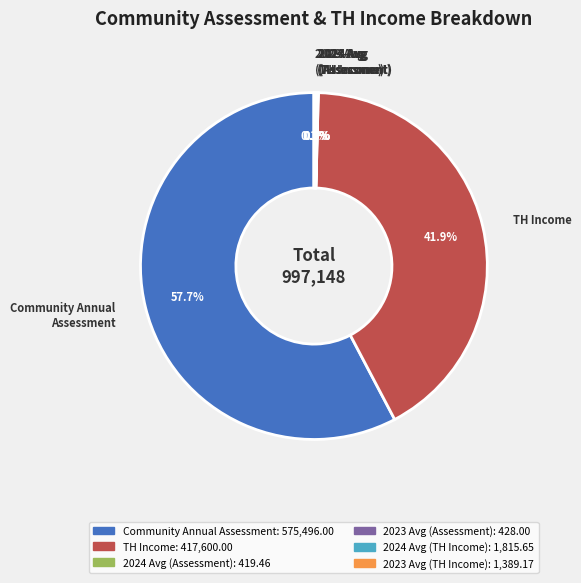

Which has a higher value, Community Annual Assessment or TH Income?

Community Annual Assessment